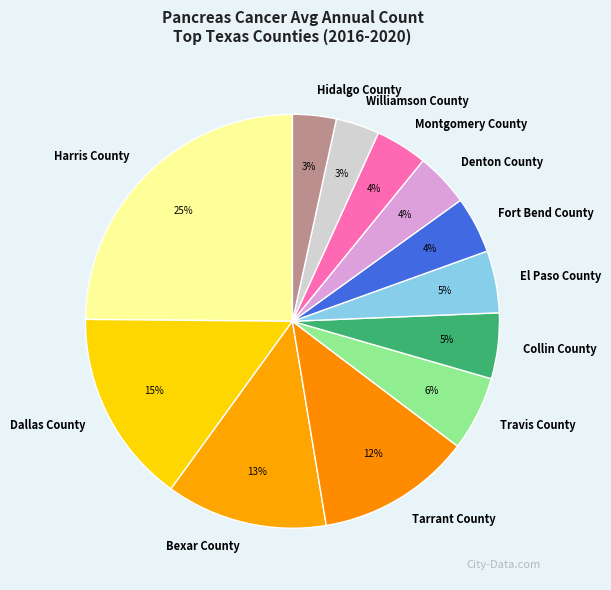

To the nearest percent, what portion does Bexar County represent?

13%